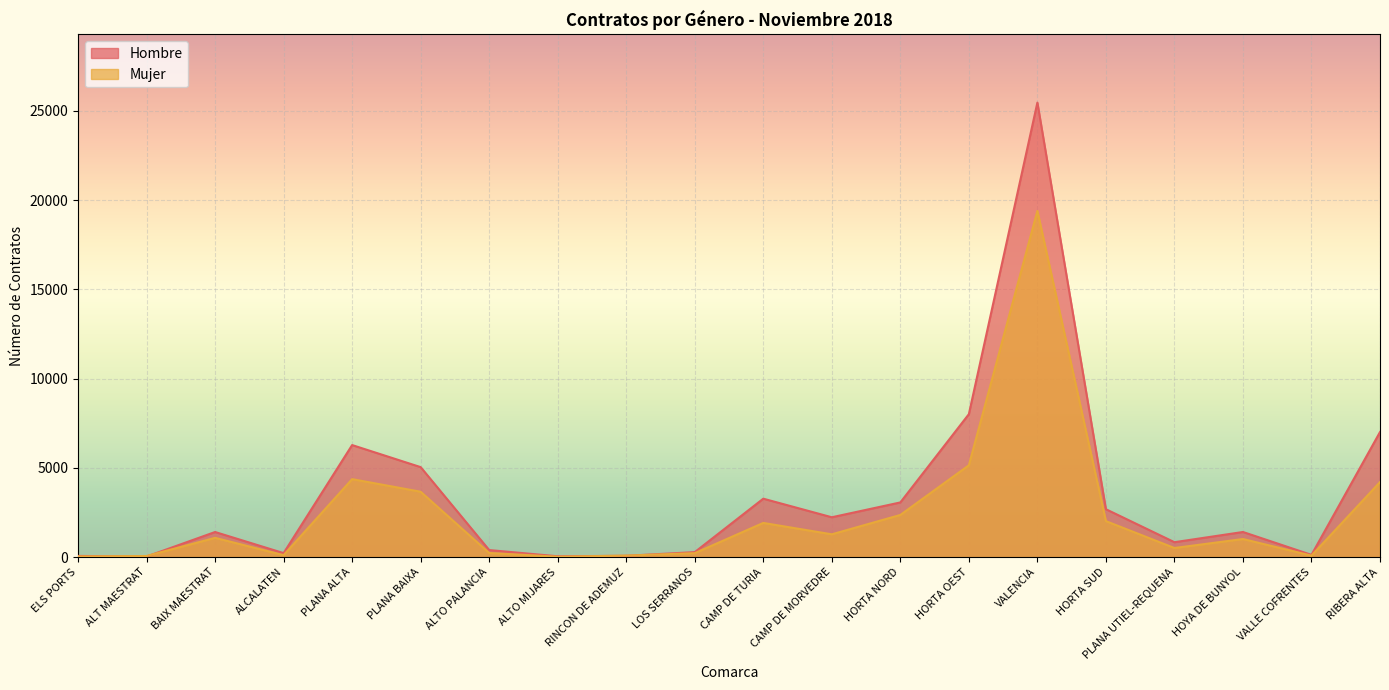

Reading left to right, what are all the values shown in this chart?

Hombre: ELS PORTS=62	ALT MAESTRAT=27	BAIX MAESTRAT=1402	ALCALATEN=220	PLANA ALTA=6273	PLANA BAIXA=5037	ALTO PALANCIA=391	ALTO MIJARES=42	RINCON DE ADEMUZ=69	LOS SERRANOS=275	CAMP DE TURIA=3269	CAMP DE MORVEDRE=2228	HORTA NORD=3059	HORTA OEST=8004	VALENCIA=25460	HORTA SUD=2679	PLANA UTIEL-REQUENA=831	HOYA DE BUNYOL=1403	VALLE COFRENTES=121	RIBERA ALTA=7003
Mujer: ELS PORTS=33	ALT MAESTRAT=57	BAIX MAESTRAT=1075	ALCALATEN=105	PLANA ALTA=4364	PLANA BAIXA=3658	ALTO PALANCIA=226	ALTO MIJARES=19	RINCON DE ADEMUZ=79	LOS SERRANOS=217	CAMP DE TURIA=1911	CAMP DE MORVEDRE=1273	HORTA NORD=2358	HORTA OEST=5141	VALENCIA=19391	HORTA SUD=2012	PLANA UTIEL-REQUENA=506	HOYA DE BUNYOL=1009	VALLE COFRENTES=78	RIBERA ALTA=4200